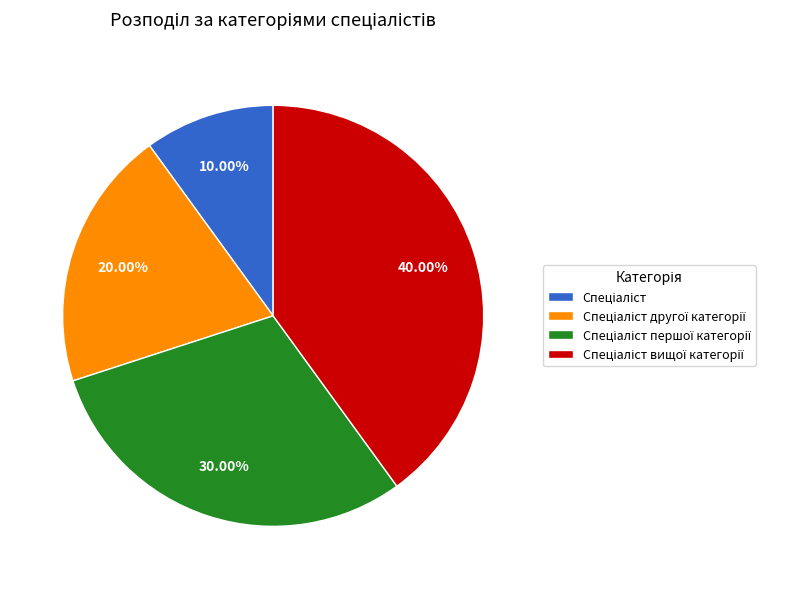

Is there any slice that represents more than half of the pie?

No